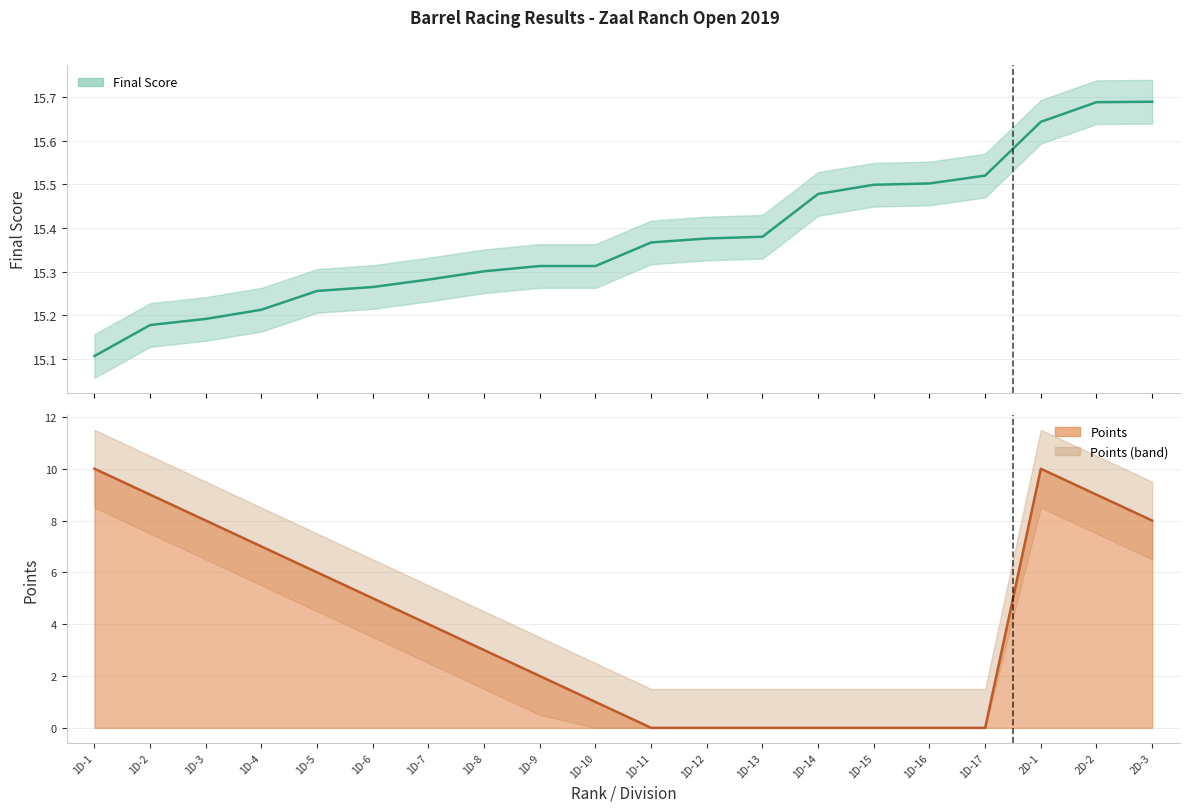

How many data points does each series have?

20